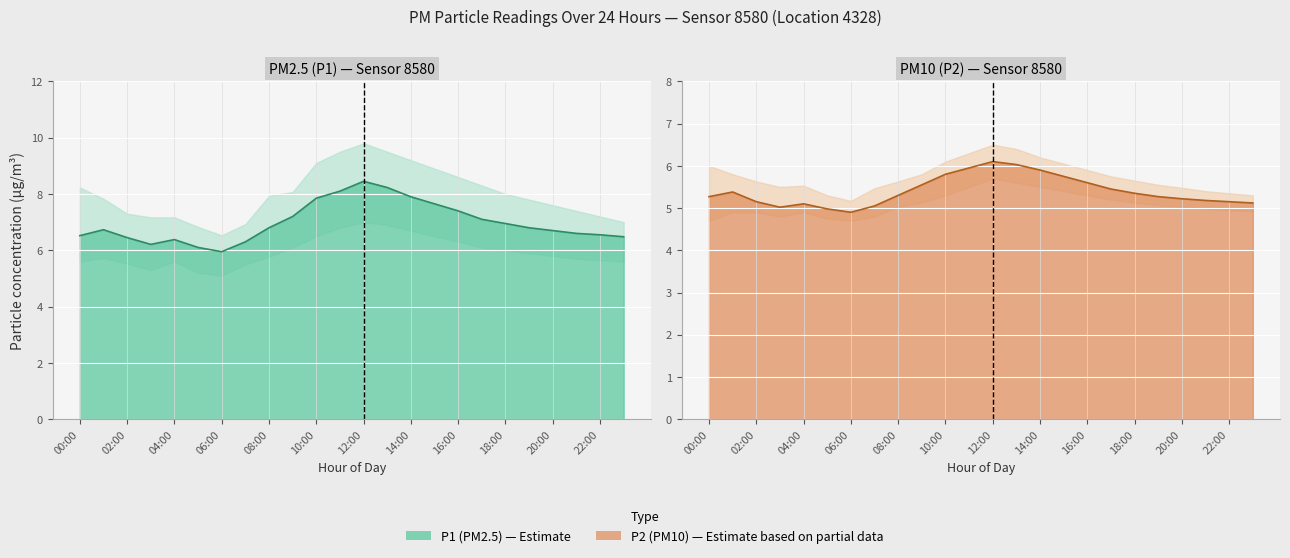

What is the approximate value of P1 line at 14:00?

7.9